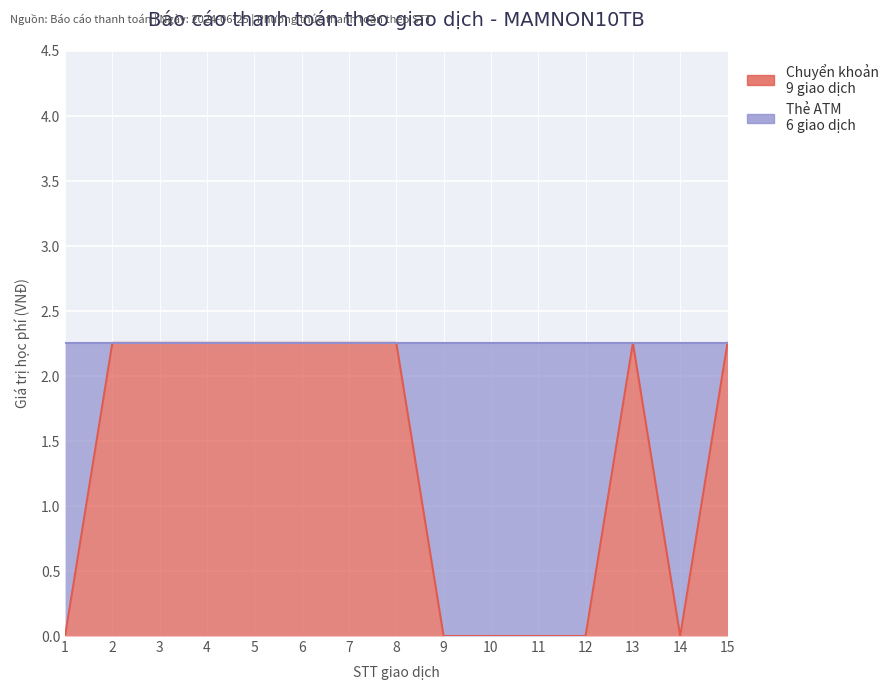

What is the value of the 2nd point from the left?

2.3